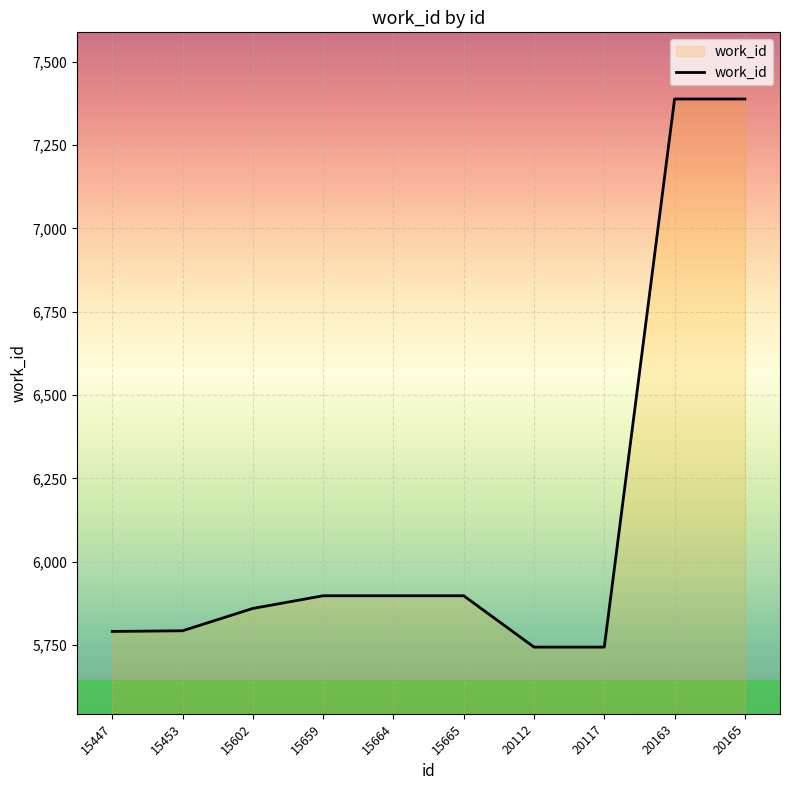

Which has a higher value, 15665 or 15447?

15665